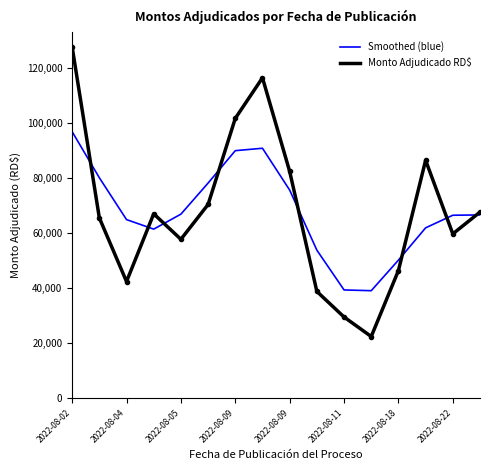

What are all the series names shown in the legend?

Smoothed (blue), Monto Adjudicado RD$